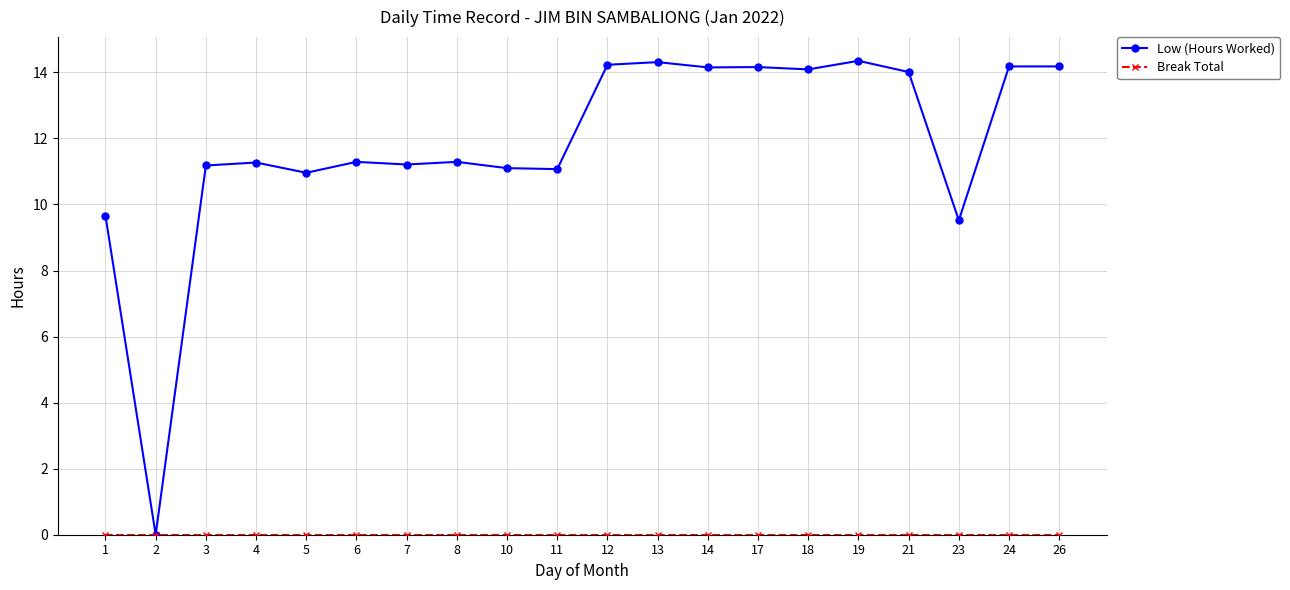

At how many categories does at least one series exceed 1?

19